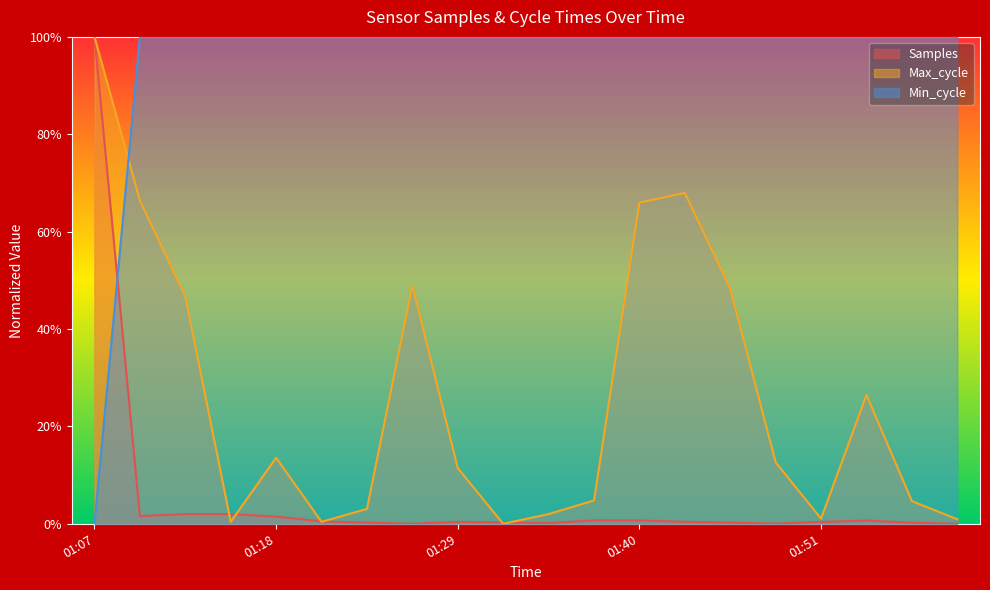

Reading right to left, extract all data points from this chart.

Samples: 02:00=0.0	01:57=0.0	01:54=0.0	01:51=0.0	01:49=0.0	01:46=0.0	01:43=0.0	01:40=0.0	01:37=0.0	01:35=0.0	01:32=0.0	01:29=0.0	01:26=0.0	01:24=0.0	01:21=0.0	01:18=0.0	01:15=0.0	01:12=0.0	01:09=0.0	01:07=1.0
Max_cycle: 02:00=0.0	01:57=0.0	01:54=0.3	01:51=0.0	01:49=0.1	01:46=0.5	01:43=0.7	01:40=0.7	01:37=0.0	01:35=0.0	01:32=0.0	01:29=0.1	01:26=0.5	01:24=0.0	01:21=0.0	01:18=0.1	01:15=0.0	01:12=0.5	01:09=0.7	01:07=1.0
Min_cycle: 02:00=1.0	01:57=1.0	01:54=1.0	01:51=1.0	01:49=1.0	01:46=1.0	01:43=1.0	01:40=1.0	01:37=1.0	01:35=1.0	01:32=1.0	01:29=1.0	01:26=1.0	01:24=1.0	01:21=1.0	01:18=1.0	01:15=1.0	01:12=1.0	01:09=1.0	01:07=0.0